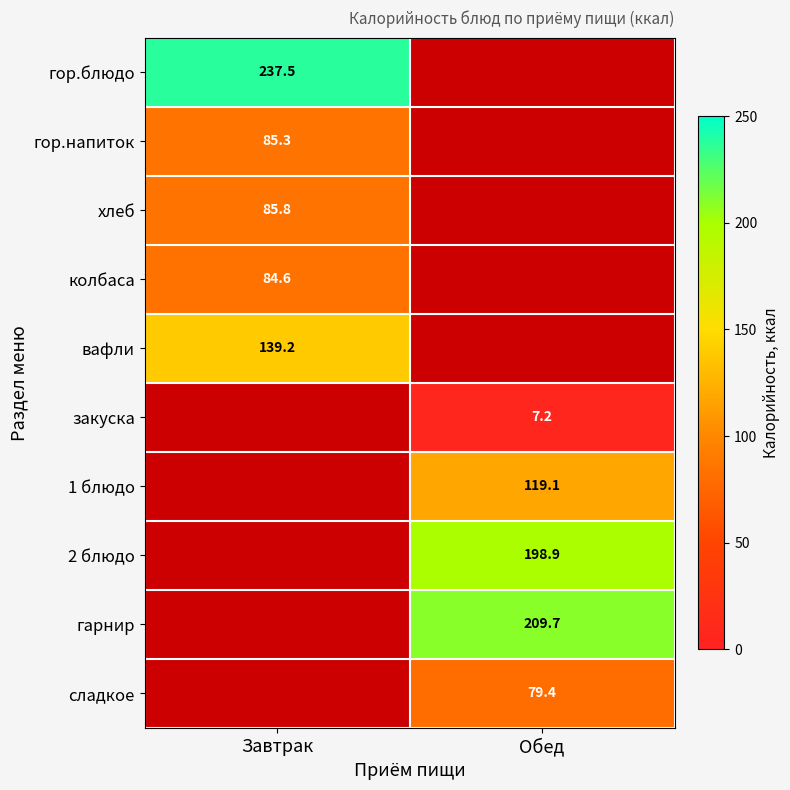

Is the value of гор.напиток at Завтрак greater than the value of колбаса at Завтрак?

Yes